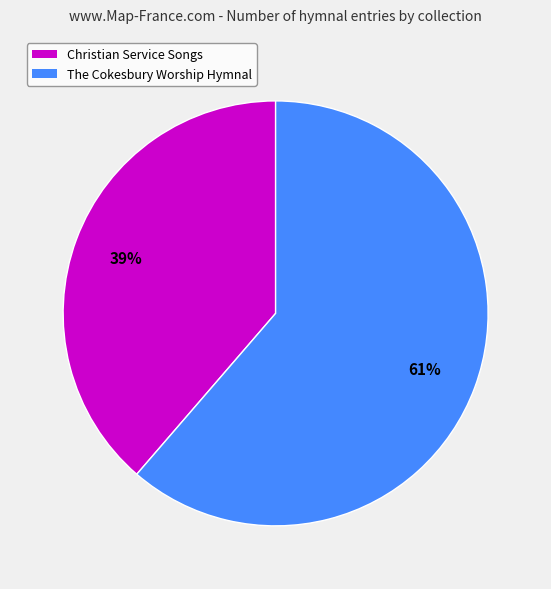

Is it true that Christian Service Songs is 39% of the pie?

True